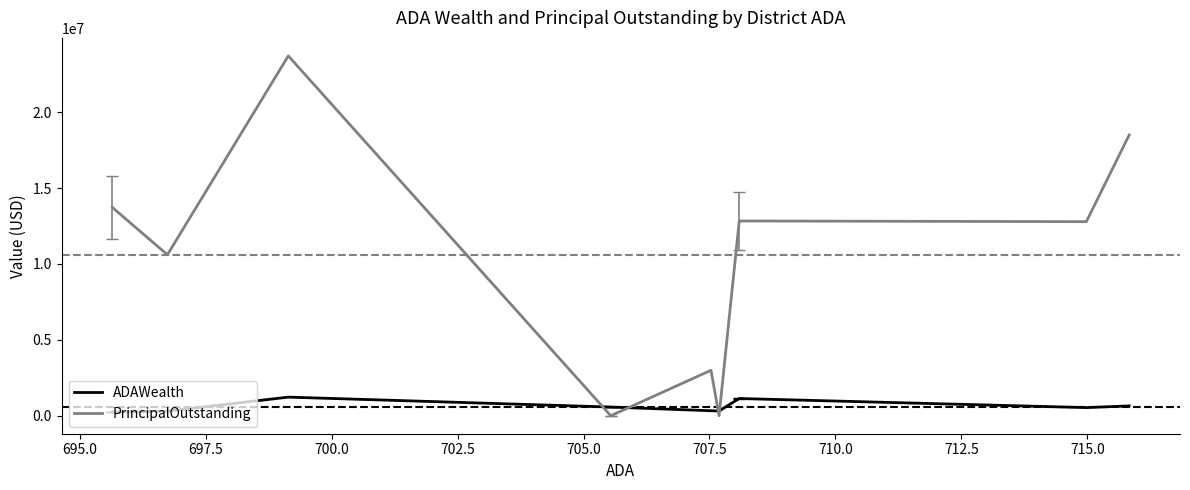

List the series in order of their overall mean, highest first.

PrincipalOutstanding, ADAWealth